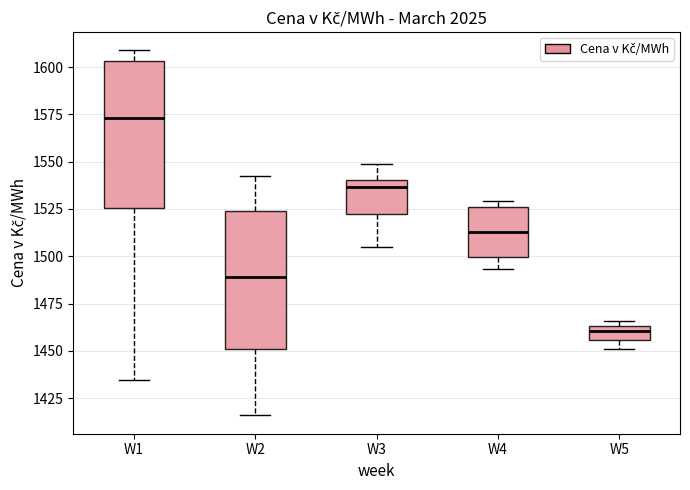

Which box has the lowest median line?

W5